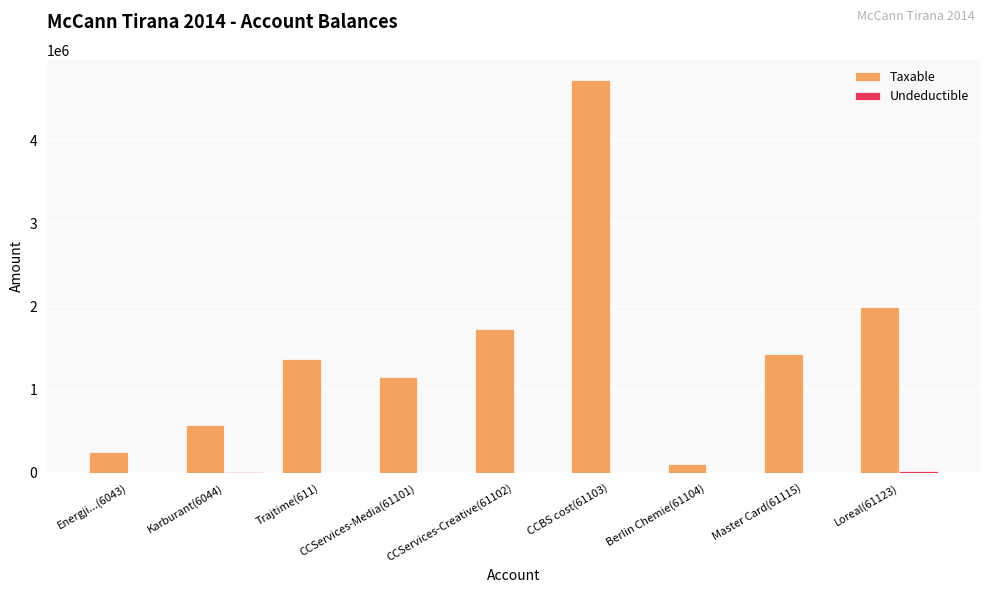

The value of Taxable at Loreal(61123) is 3349285.0. True or false?

False